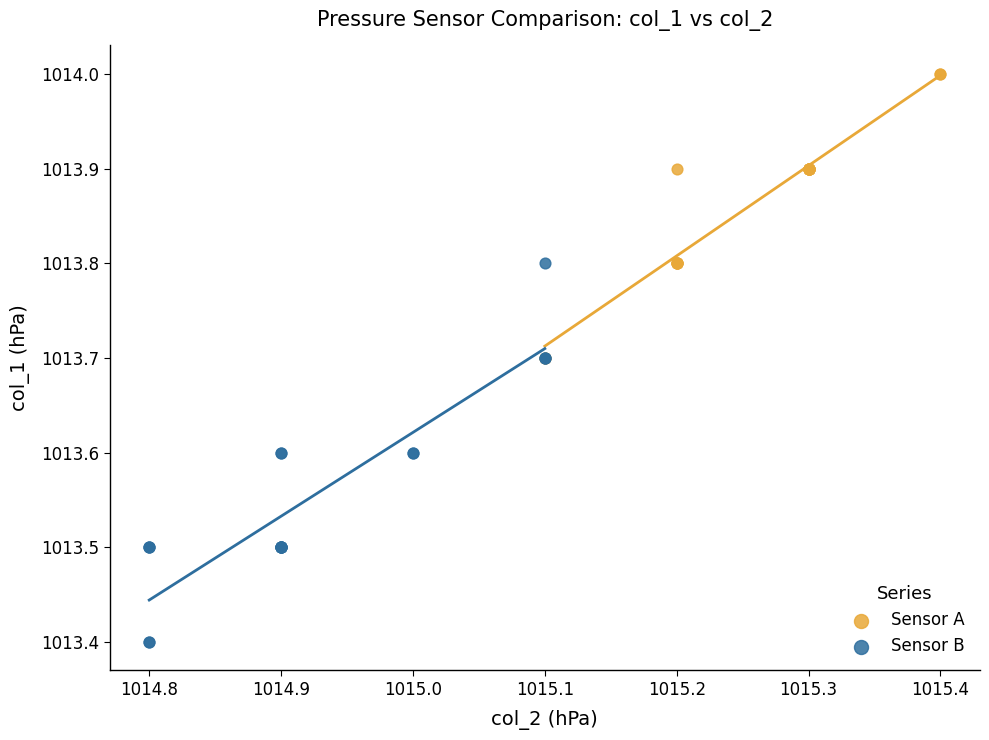

Which series reaches the maximum Y coordinate?

Sensor A